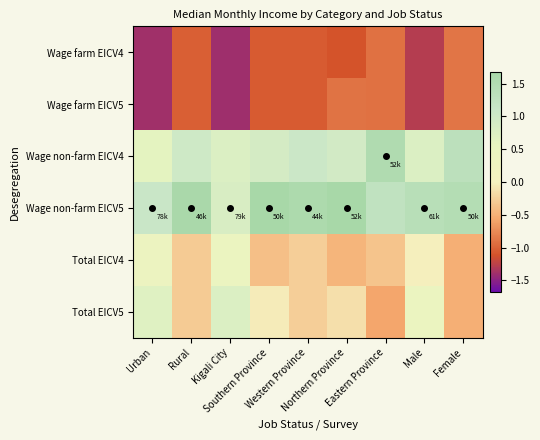

Which has a higher value, Northern Province or Female?

Female